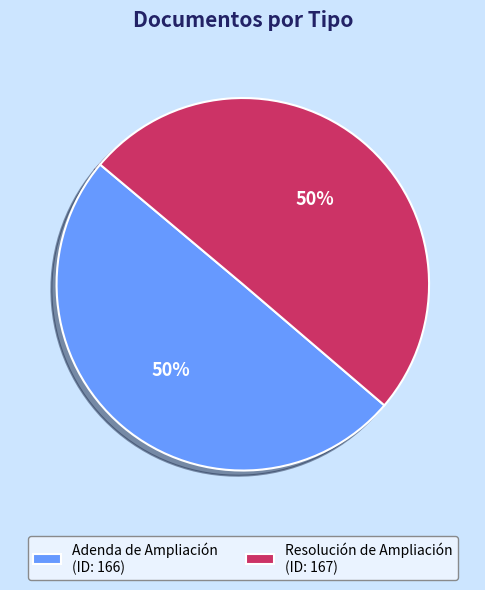

Is the sum of Resolución de Ampliación (ID: 167) and Adenda de Ampliación (ID: 166) greater than half?

Yes